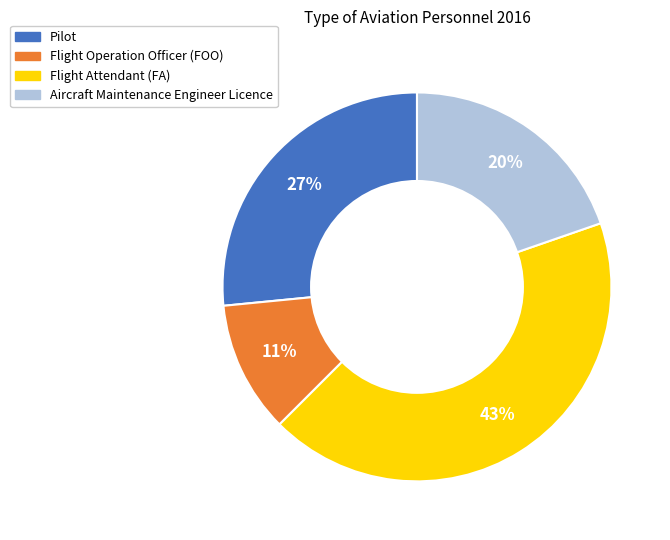

Which slice is the largest?

Flight Attendant (FA)